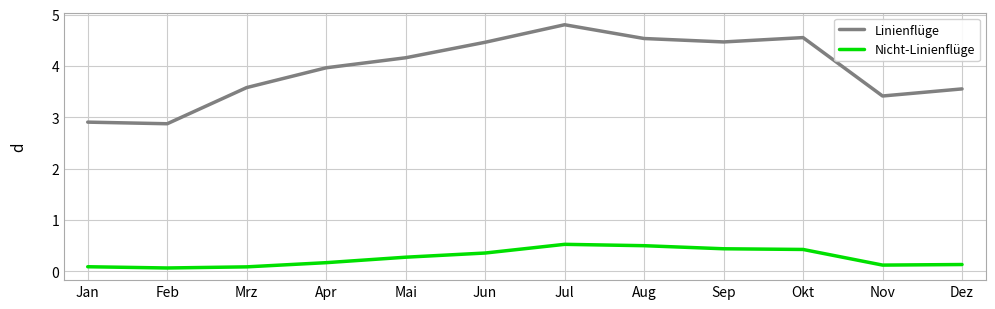

What is the average value of the Nicht-Linienflüge series?

0.3